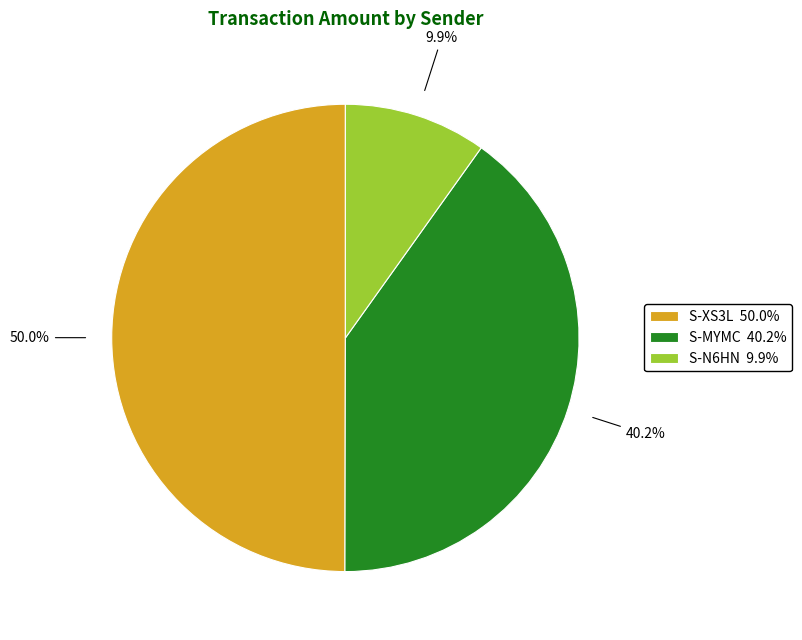

What is the ratio of the value at S-XS3L 50.0% to the value at S-N6HN 9.9%?

5.1